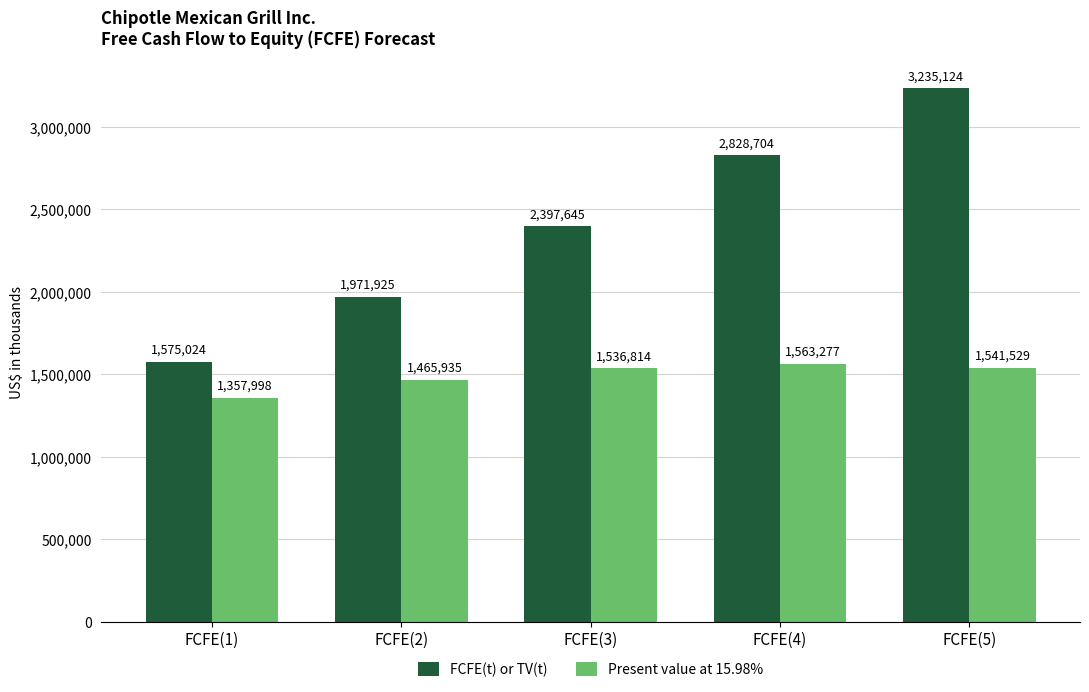

How many bars are there in total?

10